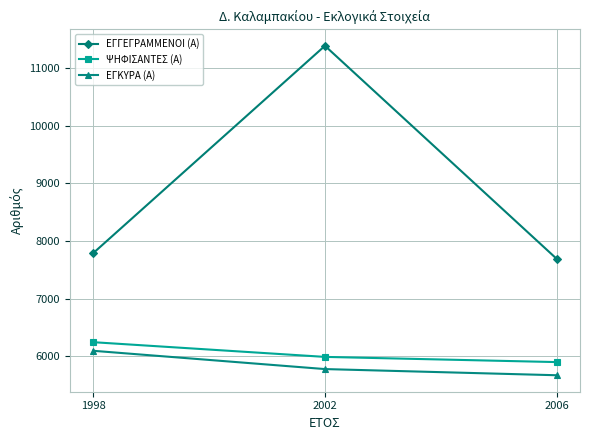

Count the number of data series in this chart.

3